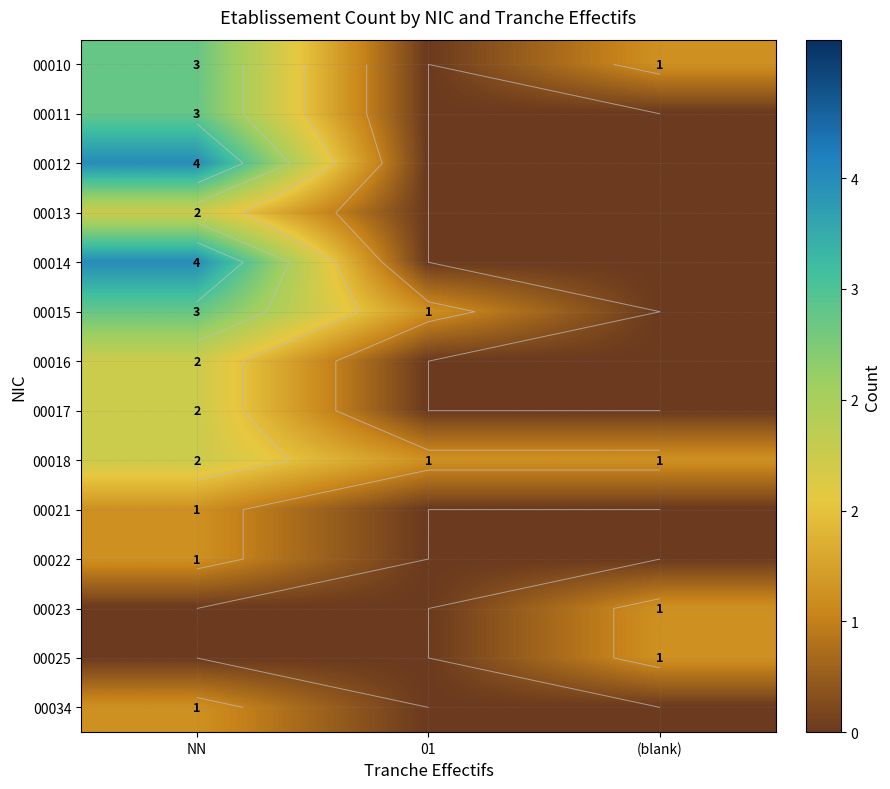

Rank the categories by 00023 value from lowest to highest.

NN, 01, (blank)